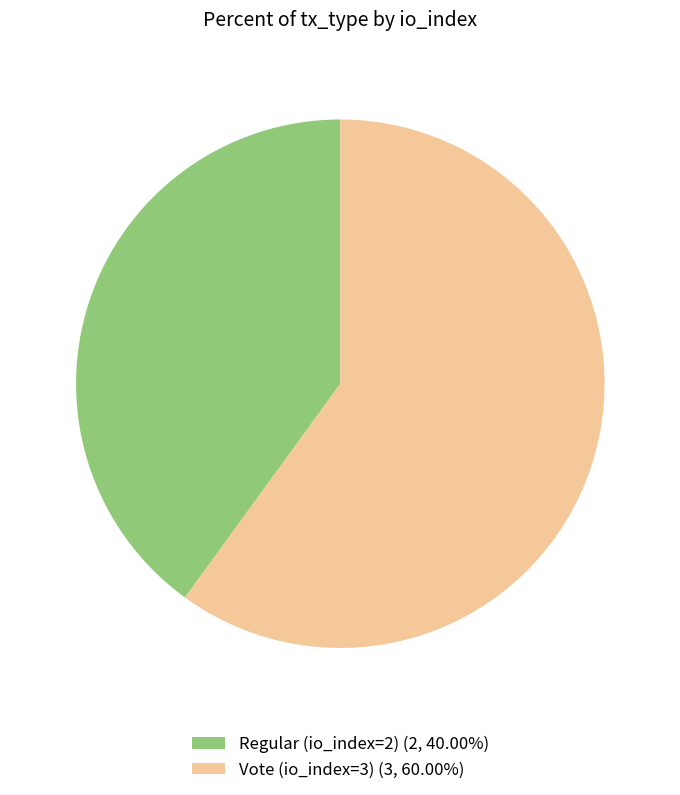

What is the ratio of the value at Regular (io_index=2) to the value at Vote (io_index=3)?

0.7